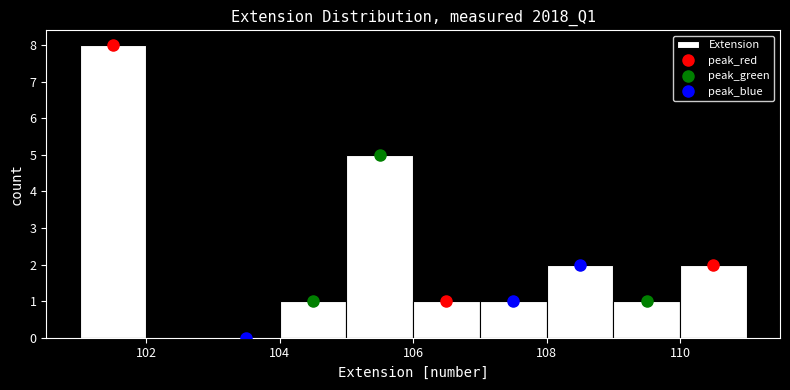

What is the height of the bar covering 101 to 102 on the x-axis? The values are not printed on the chart, so give them approximately, as read against the axis.

8